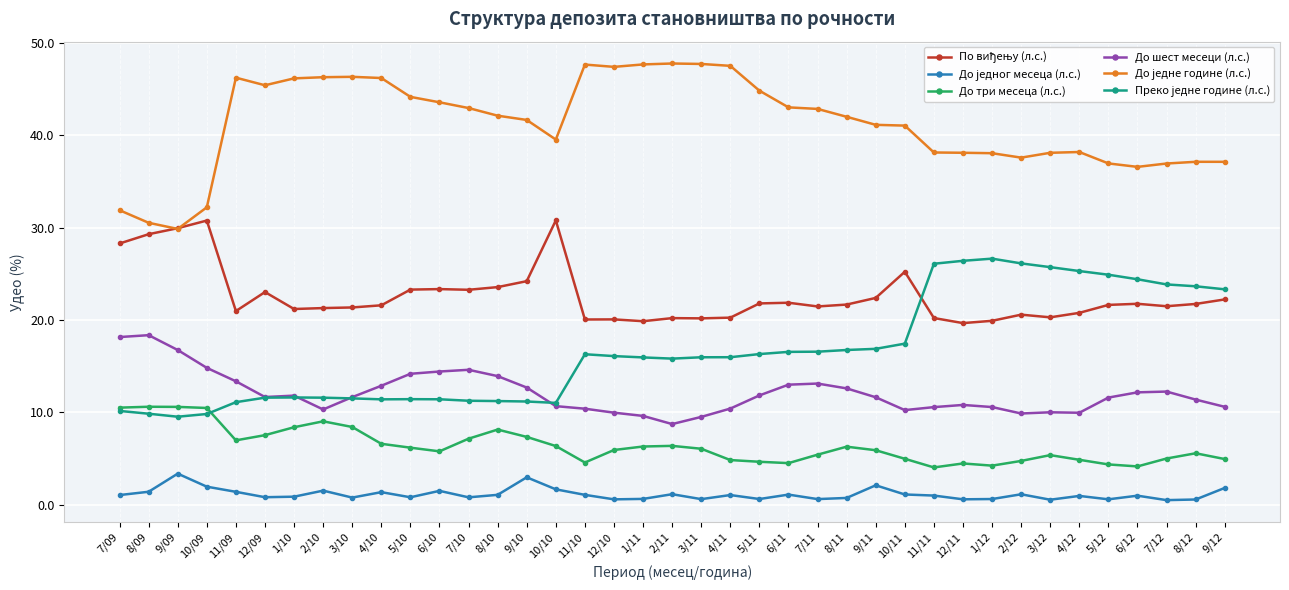

What is the total value across all series at 9/11?

100.0